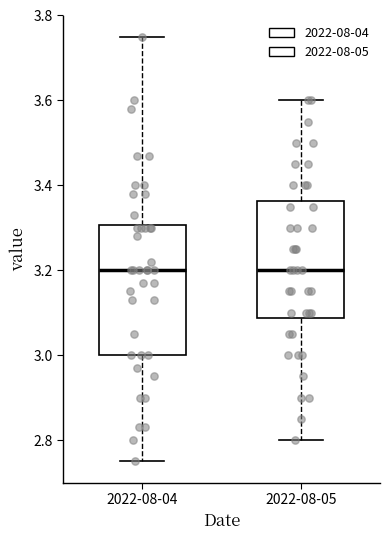

Reading left to right, read every box against the y-axis: the position of its median line, the range the box covers, and the ends of its whiskers. The values are not printed on the chart, so give them approximately, as read against the axis.

2022-08-04: median 3.20, box 3.00 to 3.30, whiskers 2.76 to 3.76
2022-08-05: median 3.20, box 3.08 to 3.36, whiskers 2.80 to 3.60